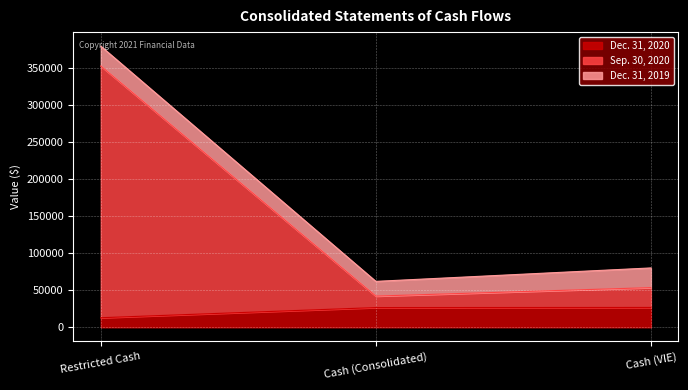

Is it true that Dec. 31, 2020 equals 10436 at Cash (Consolidated)?

False